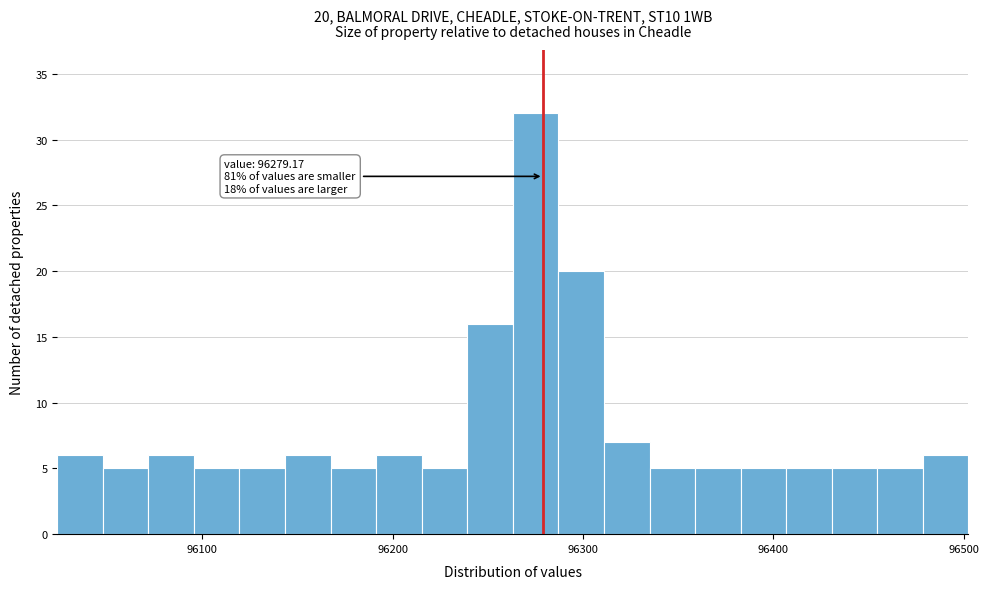

Around what value on the x-axis is the tallest bar? Give the approximate position of its centre, as read against the axis.

96280